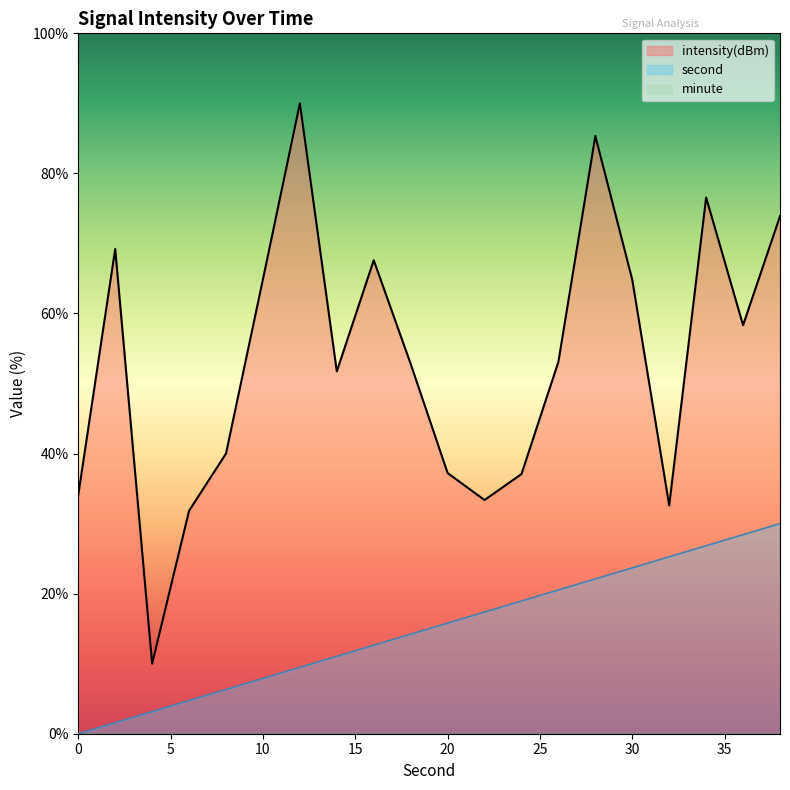

Reading left to right, extract all data points from this chart.

second: 0.0	1.6	3.2	4.7	6.3	7.9	9.5	11.1	12.6	14.2	15.8	17.4	18.9	20.5	22.1	23.7	25.3	26.8	28.4	30.0
intensity(dBm): 34.1	69.2	10.0	31.8	40.0	64.9	90.0	51.7	67.6	52.8	37.2	33.4	37.1	53.1	85.3	64.8	32.6	76.6	58.3	73.9